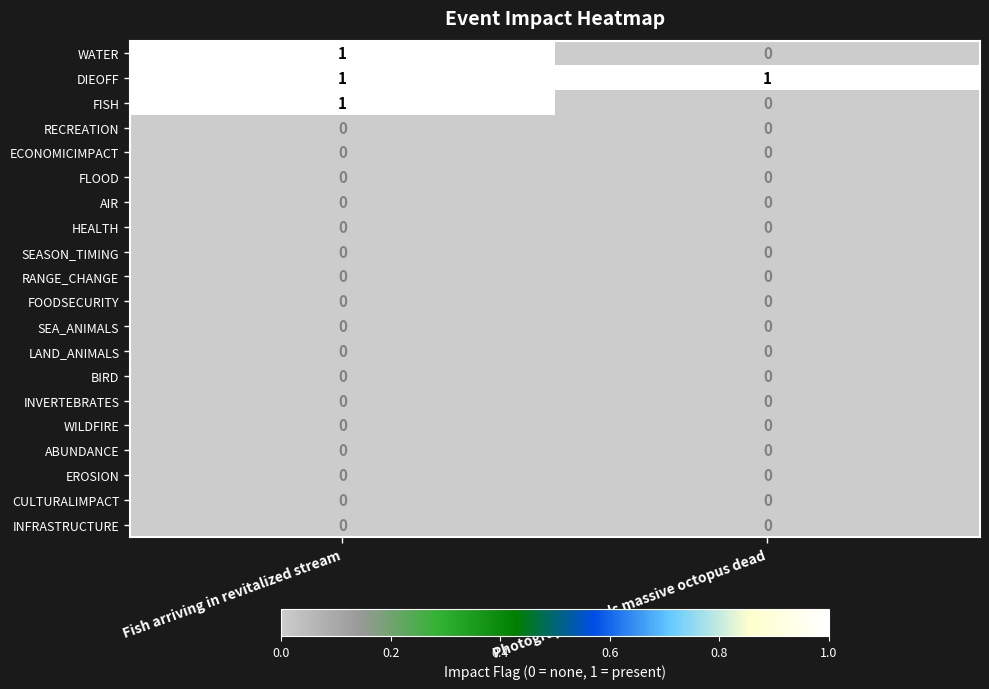

True or false: WATER has a value of 0 at Photographer finds massive octopus dead.

True